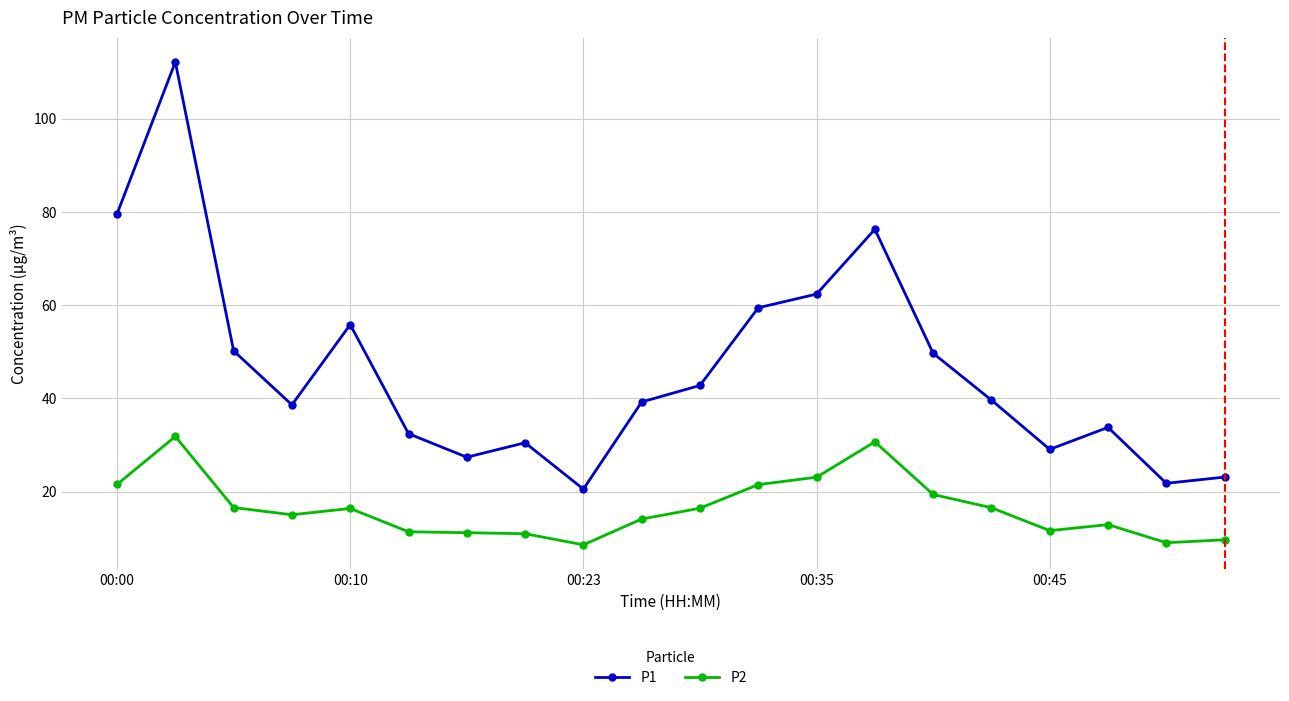

True or false: P1 and P2 cross at least once.

False